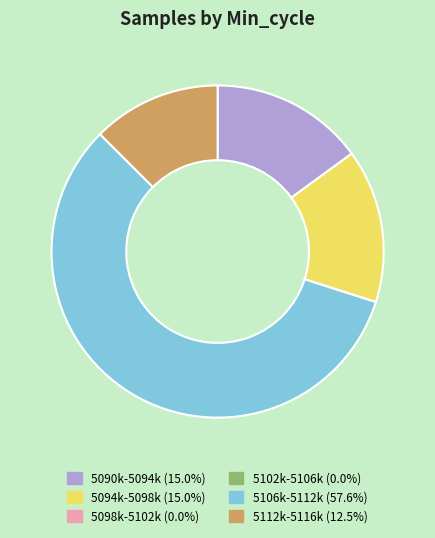

Is there any slice that represents more than half of the pie?

Yes